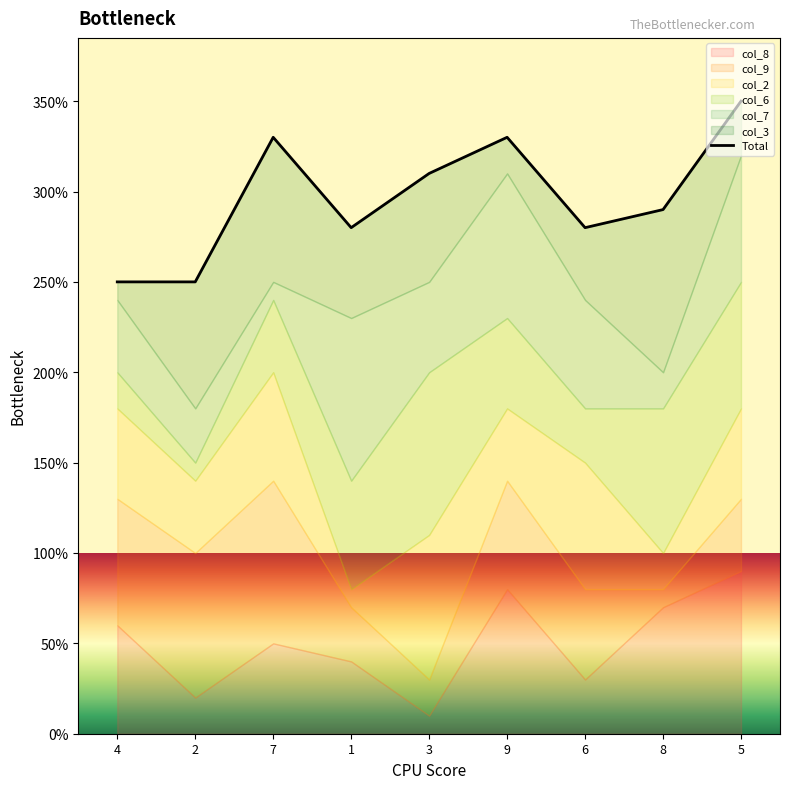

What is the sum of the values at 8 and 1?

57